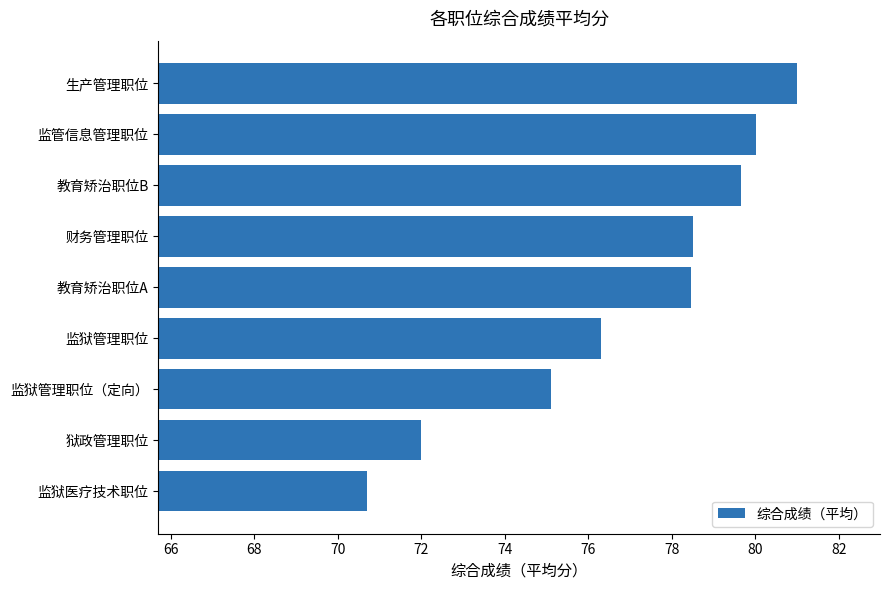

Between 教育矫治职位B and 狱政管理职位, which is larger?

教育矫治职位B